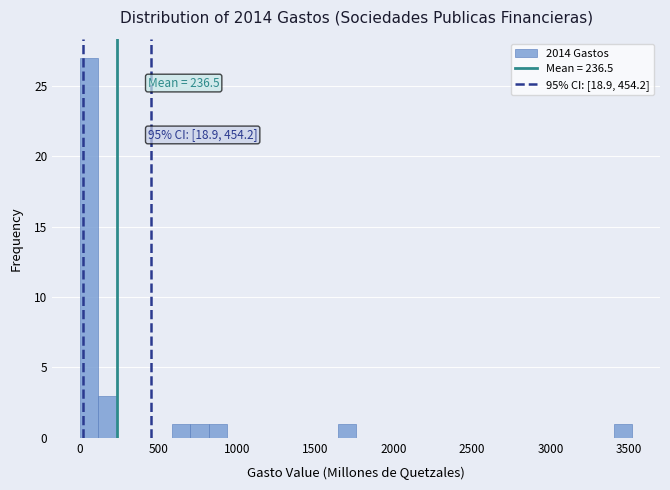

Around what value on the x-axis is the tallest bar? Give the approximate position of its centre, as read against the axis.

50